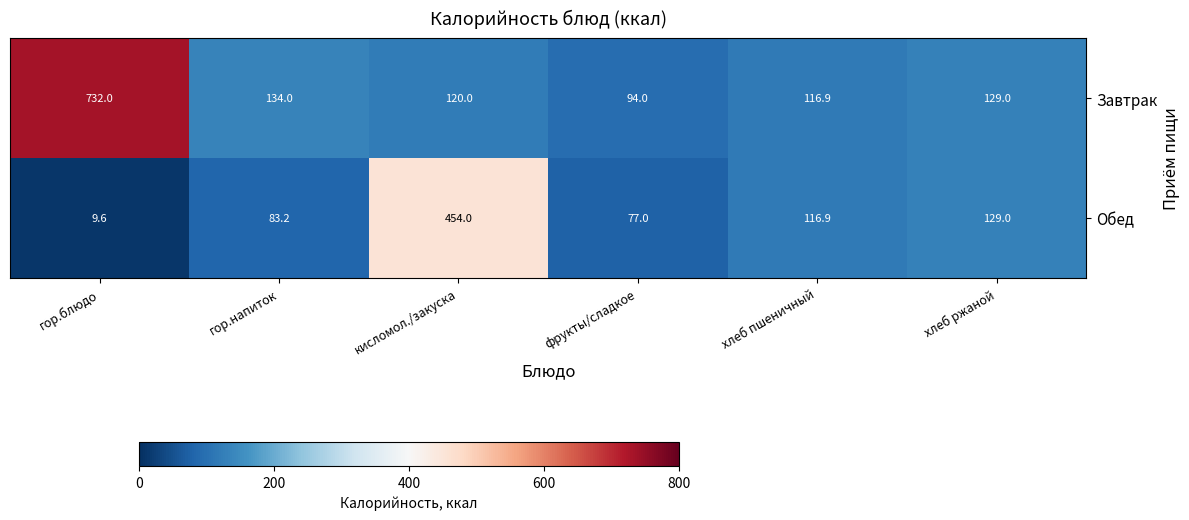

Which series changed the most between гор.блюдо and хлеб ржаной?

Завтрак